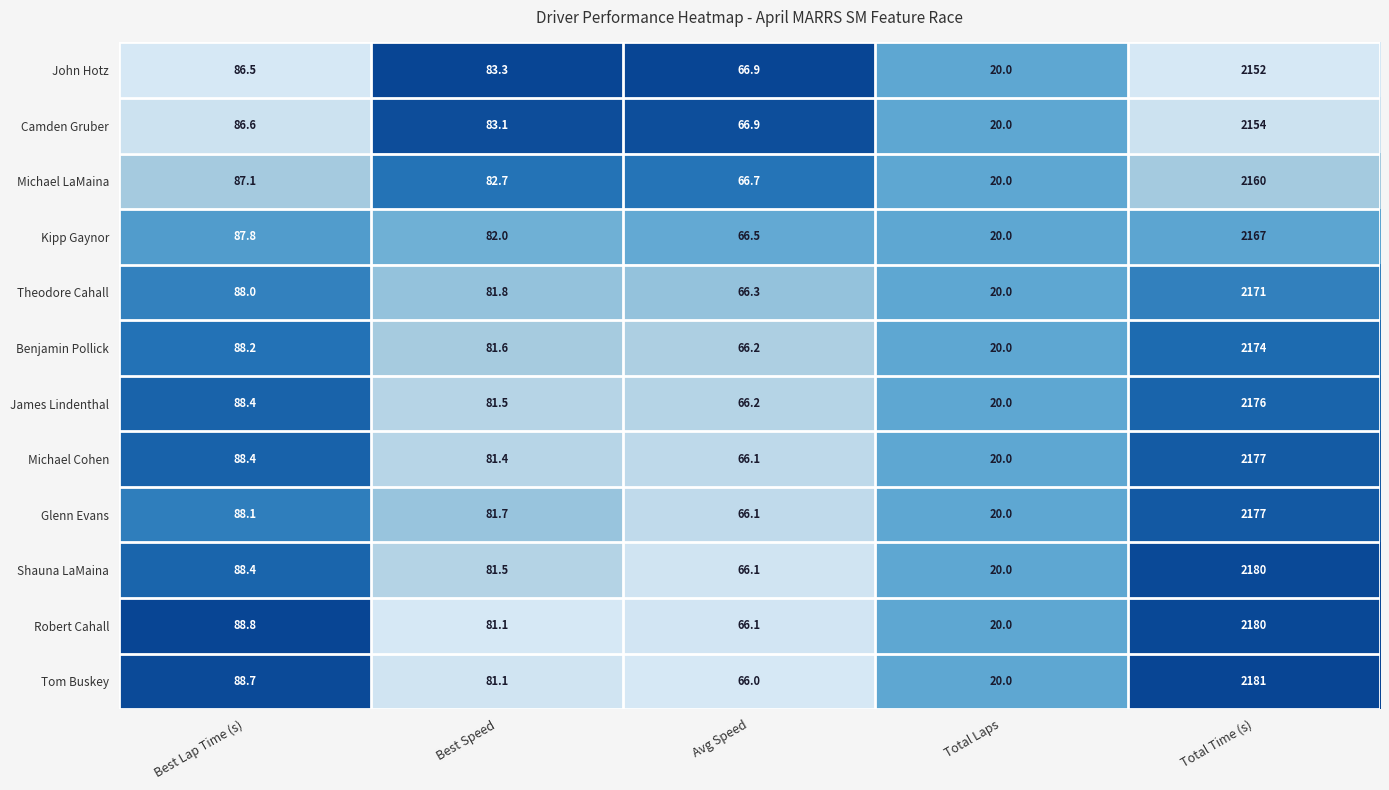

Read the John Hotz value at Best Lap Time (s).

86.5